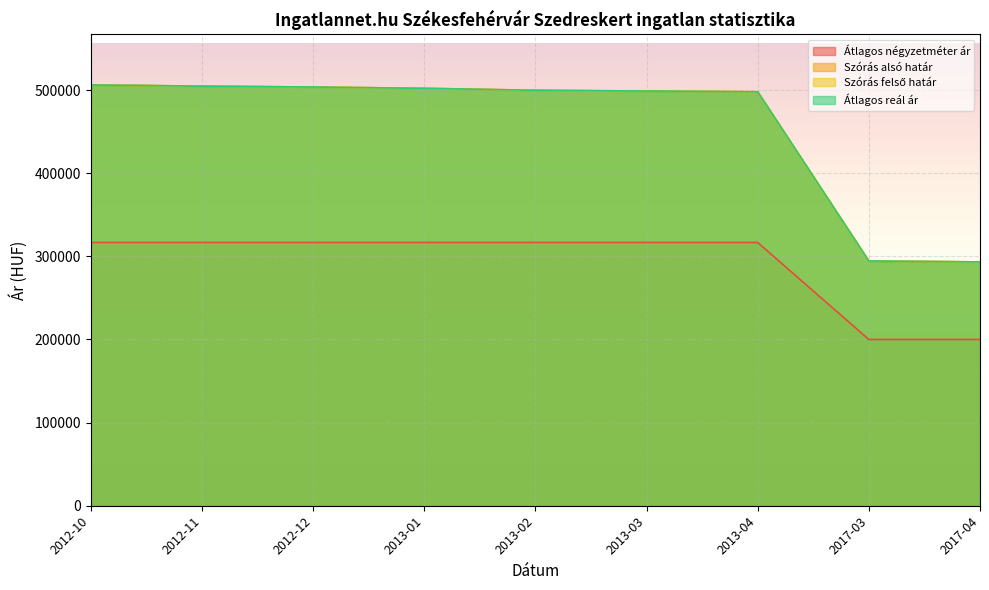

What position from the right is 2013-01?

6